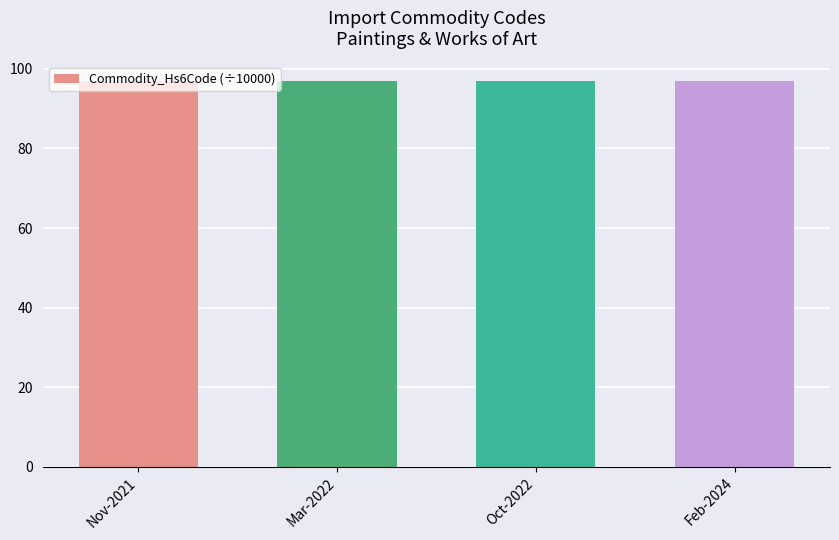

How many values are between 97 and 98?

4